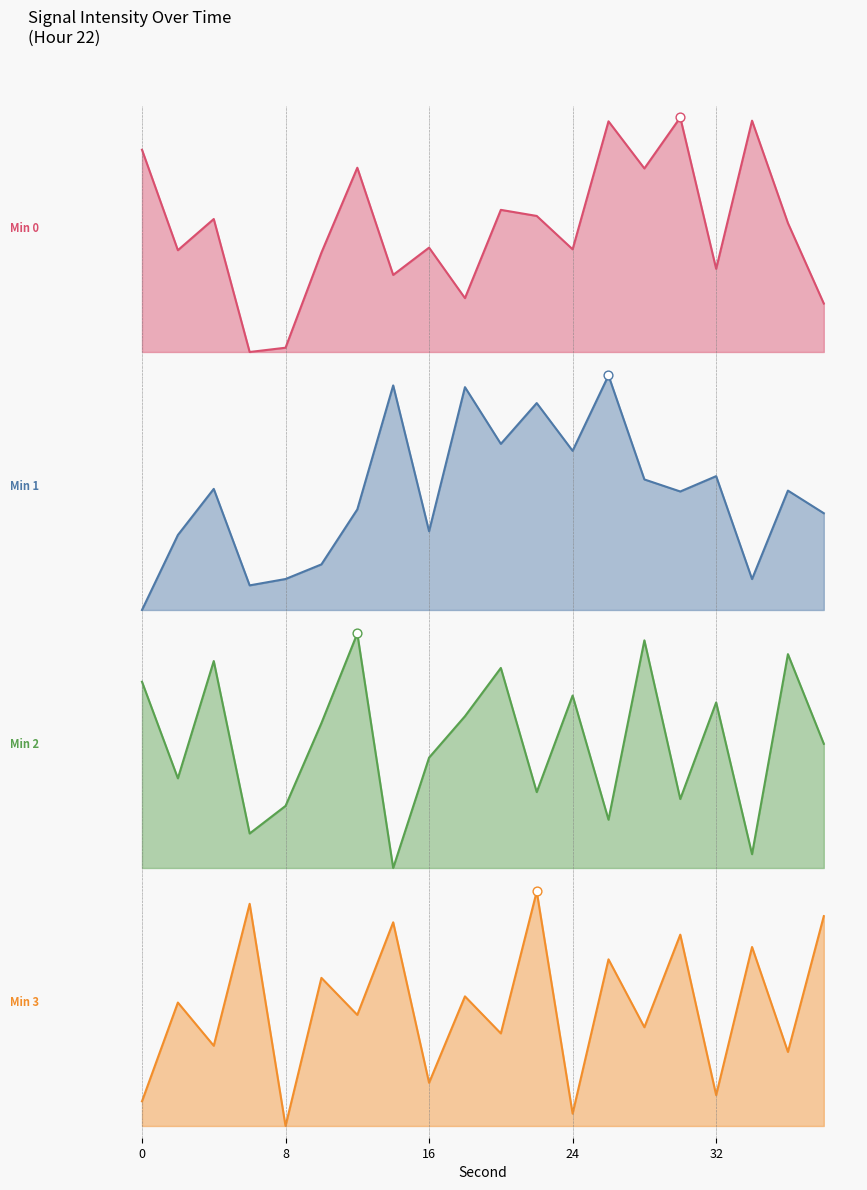

At how many categories does at least one series exceed 4?

3